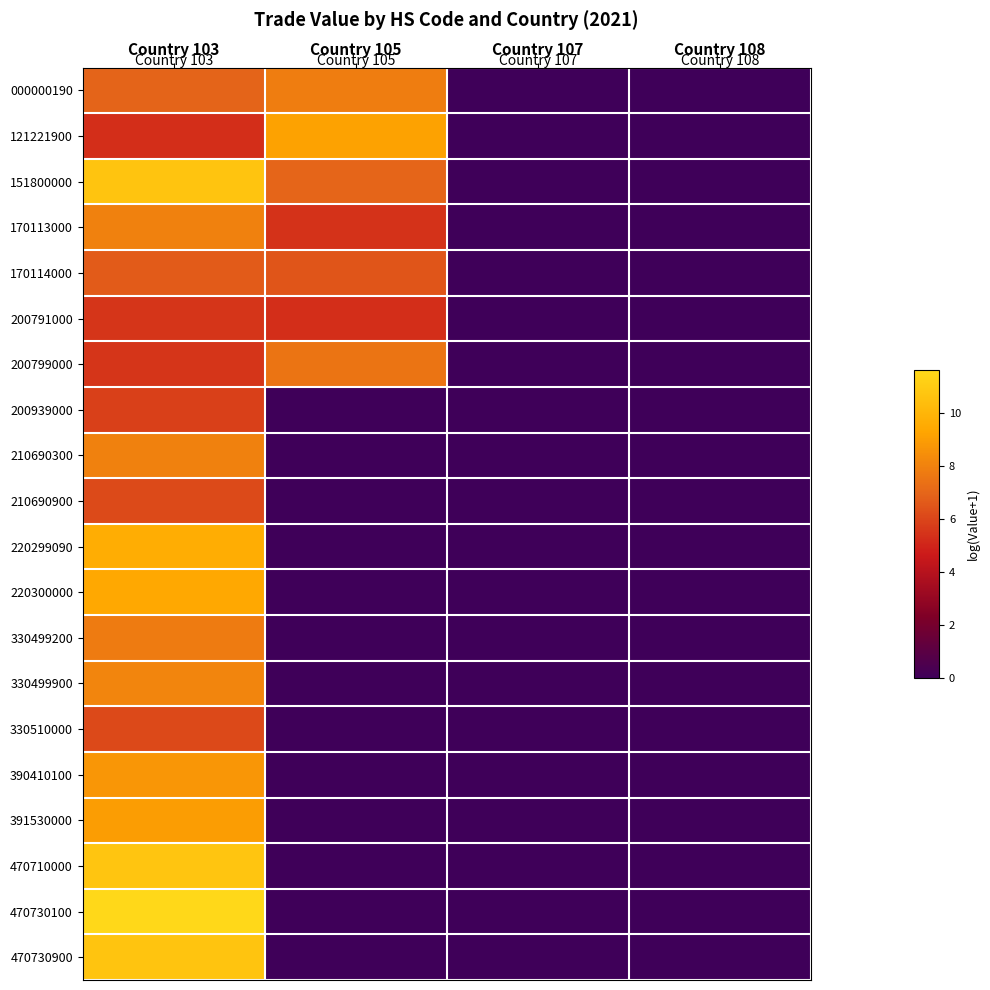

Which series has the largest total across all categories?

151800000